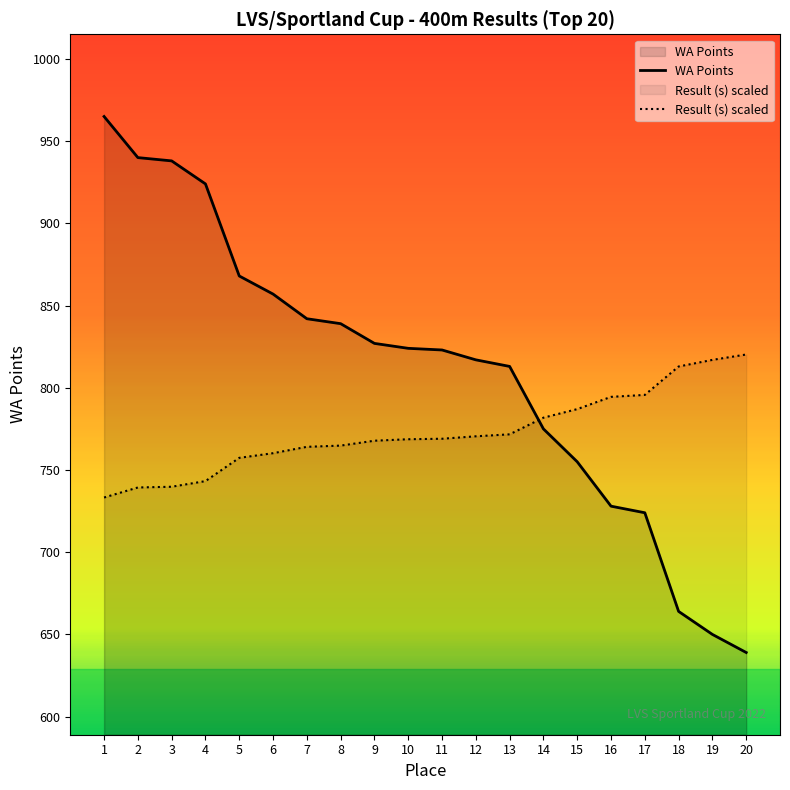

What is the sum of all Result (s) values?

15459.2